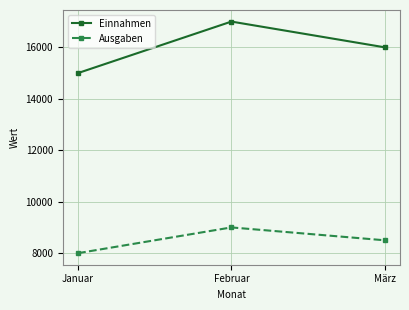

How many lines are shown in the chart?

2